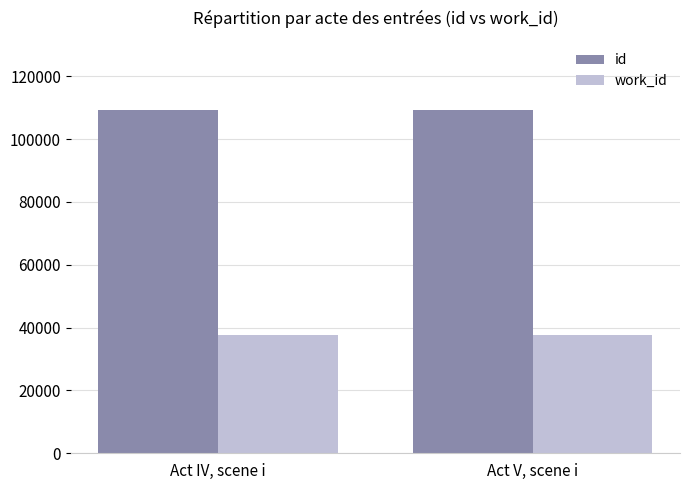

What is the difference between the highest and lowest values at Act IV, scene i?

71640